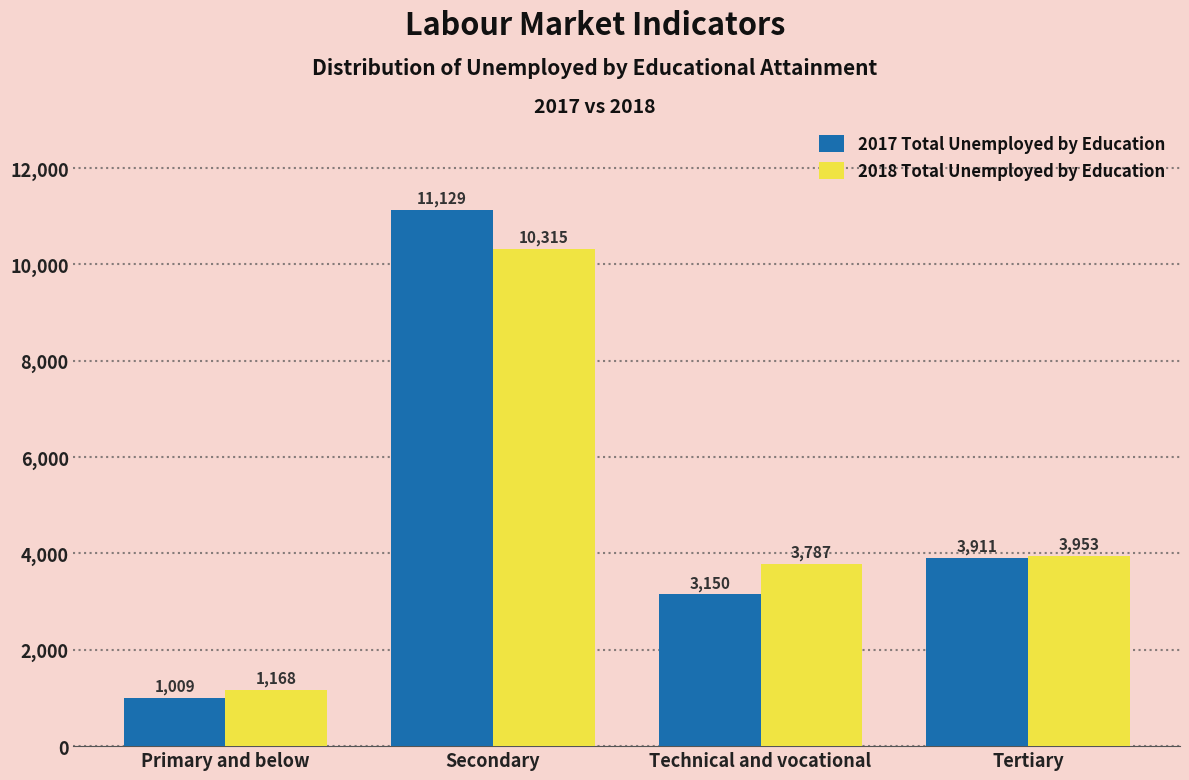

Reading right to left, transcribe all the data shown in this chart.

2017 Total Unemployed by Education: 3911	3150	11129	1009
2018 Total Unemployed by Education: 3953	3787	10315	1168